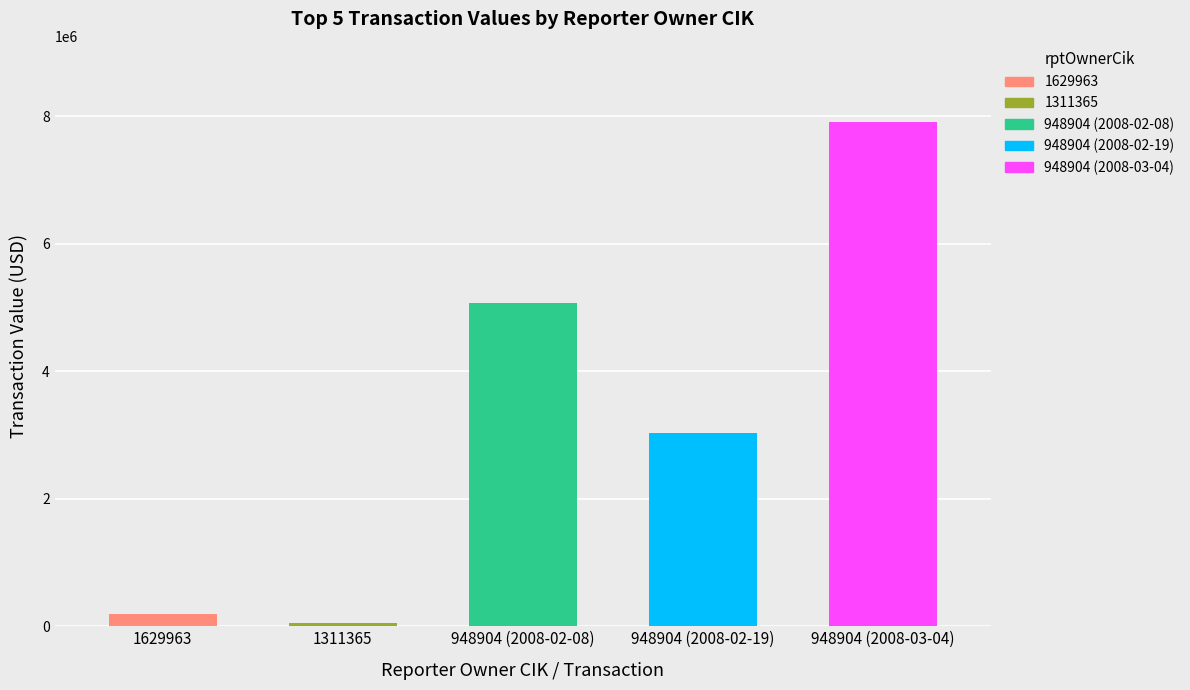

Read the transactionValue value at 1311365, to the nearest 50.

56200